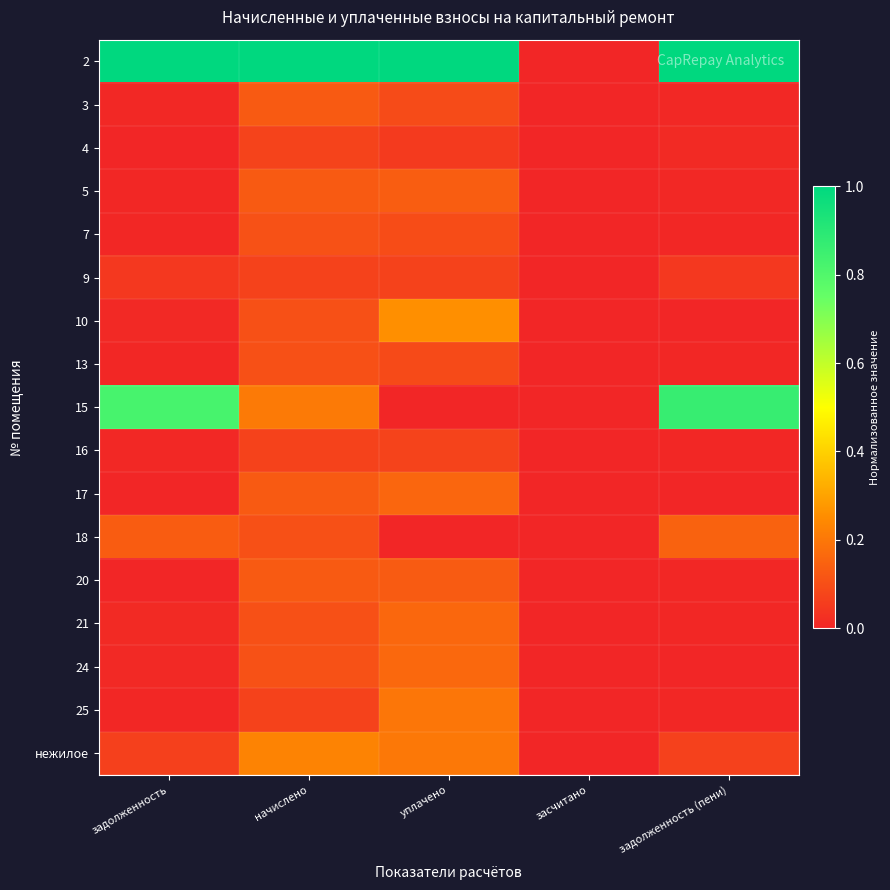

At which category does the chart reach its peak across all series?

задолженность